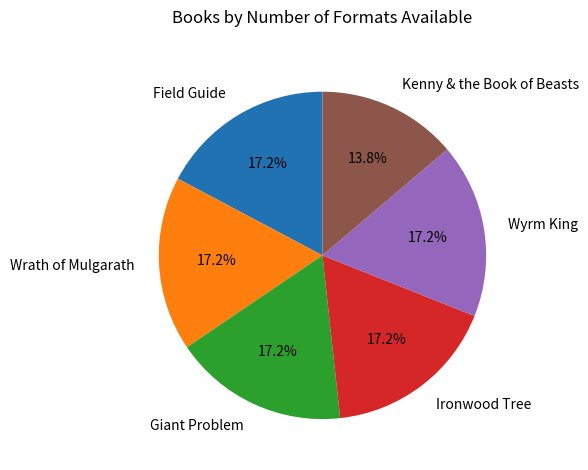

To the nearest percent, what percentage of the pie is Field Guide?

17%